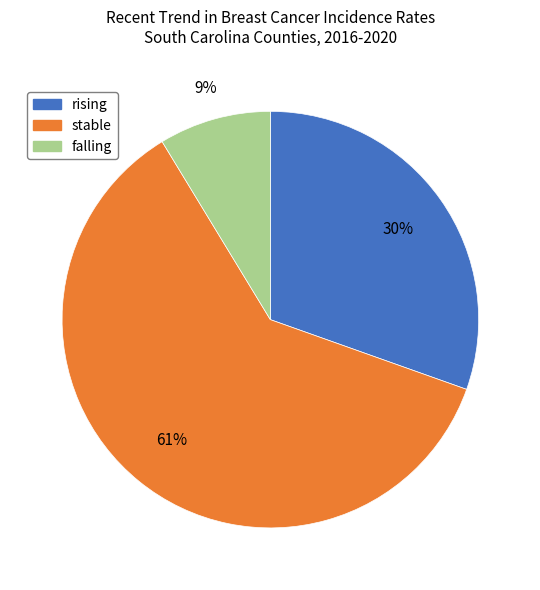

Is the sum of stable and falling greater than half?

Yes